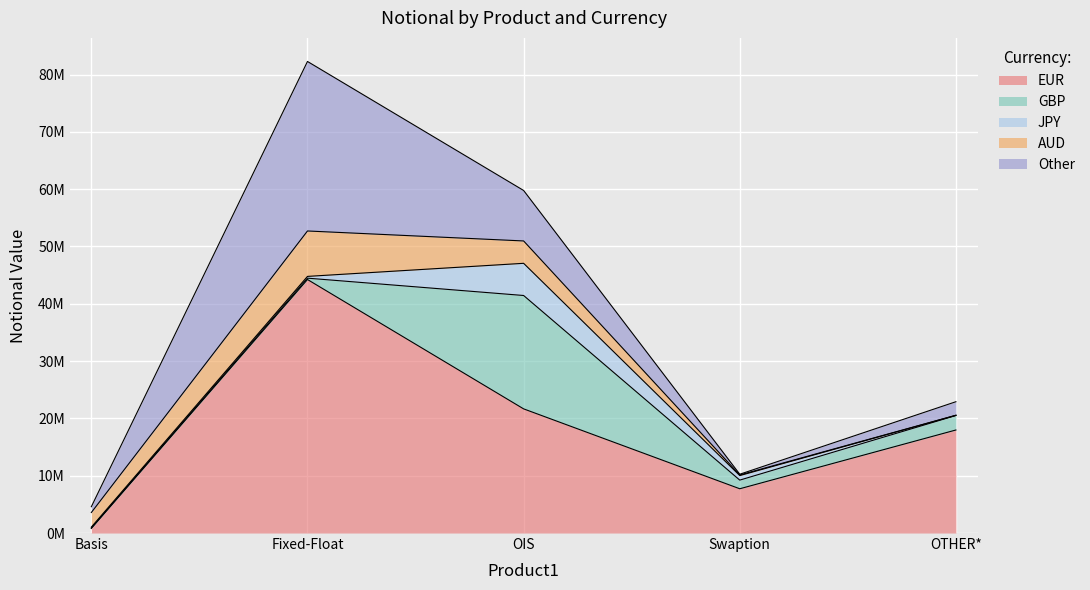

Where is the first local minimum for Other?

Swaption